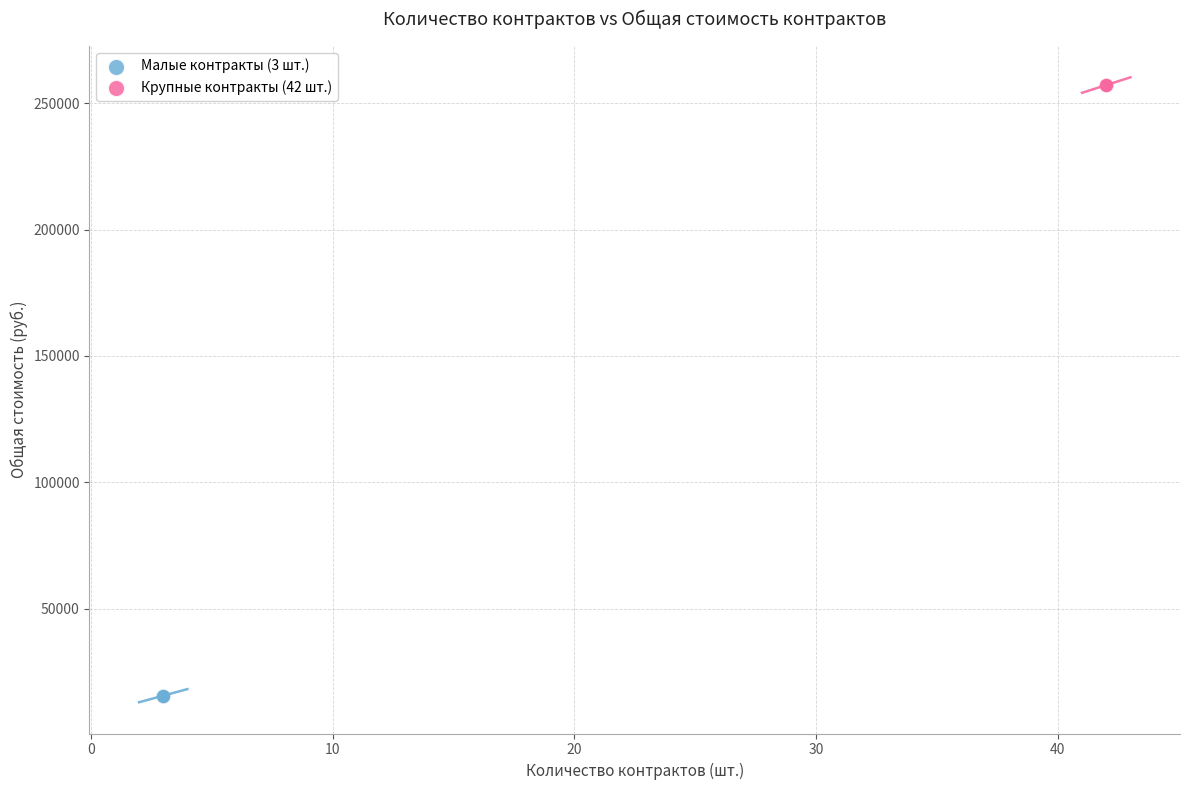

Which series contains the highest Y value?

Крупные контракты (42 шт.)